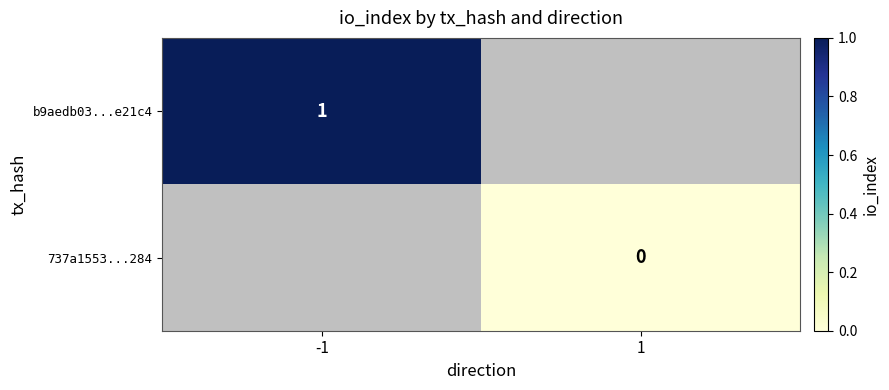

The value of b9aedb03...e21c4 at -1 is 0. True or false?

False